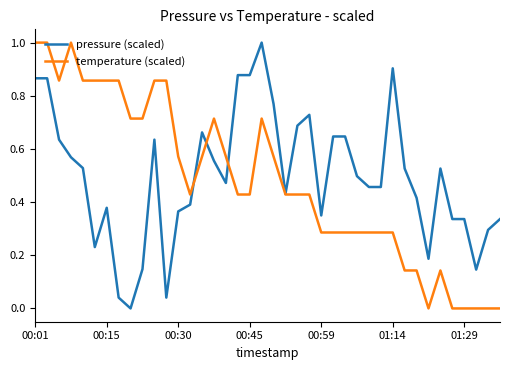

What is the greatest value displayed?

1.0